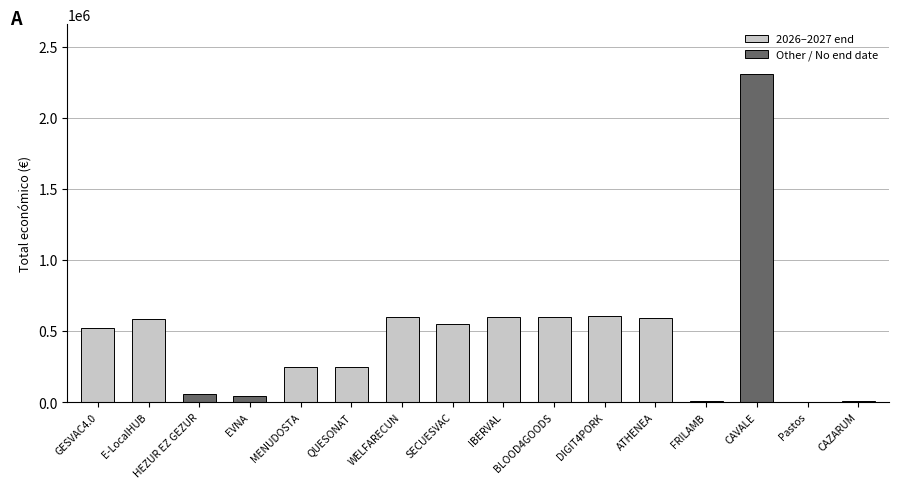

What is the ratio of the value at MENUDOSTA to the value at SECUESVAC?

0.5